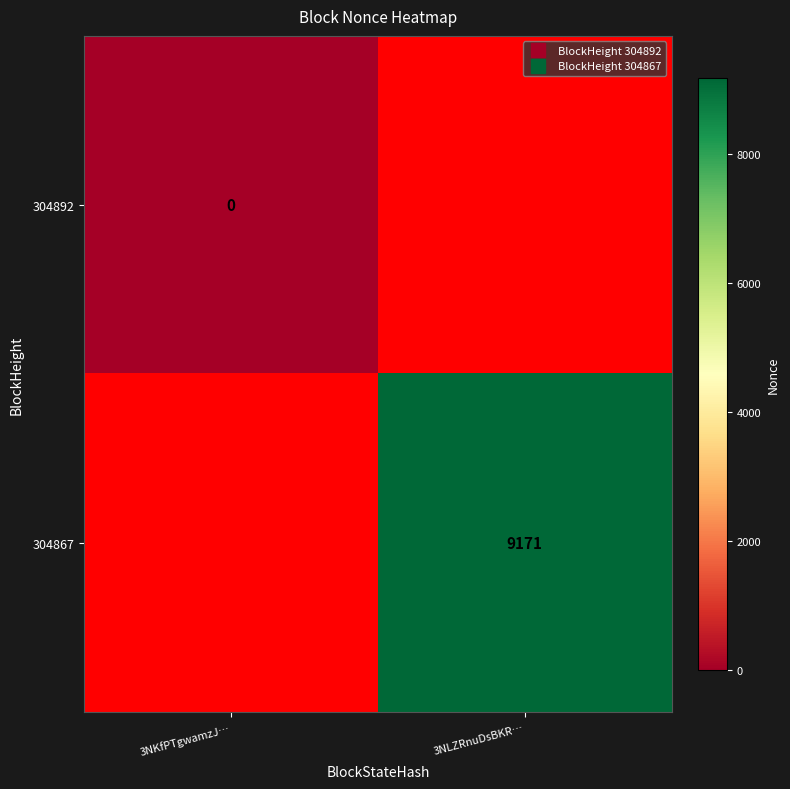

Rank the series by their average value, from lowest to highest.

304892, 304867